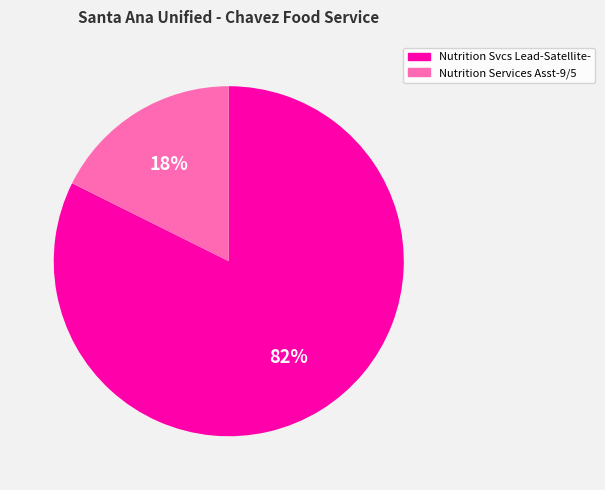

Is there a majority slice in this chart?

Yes